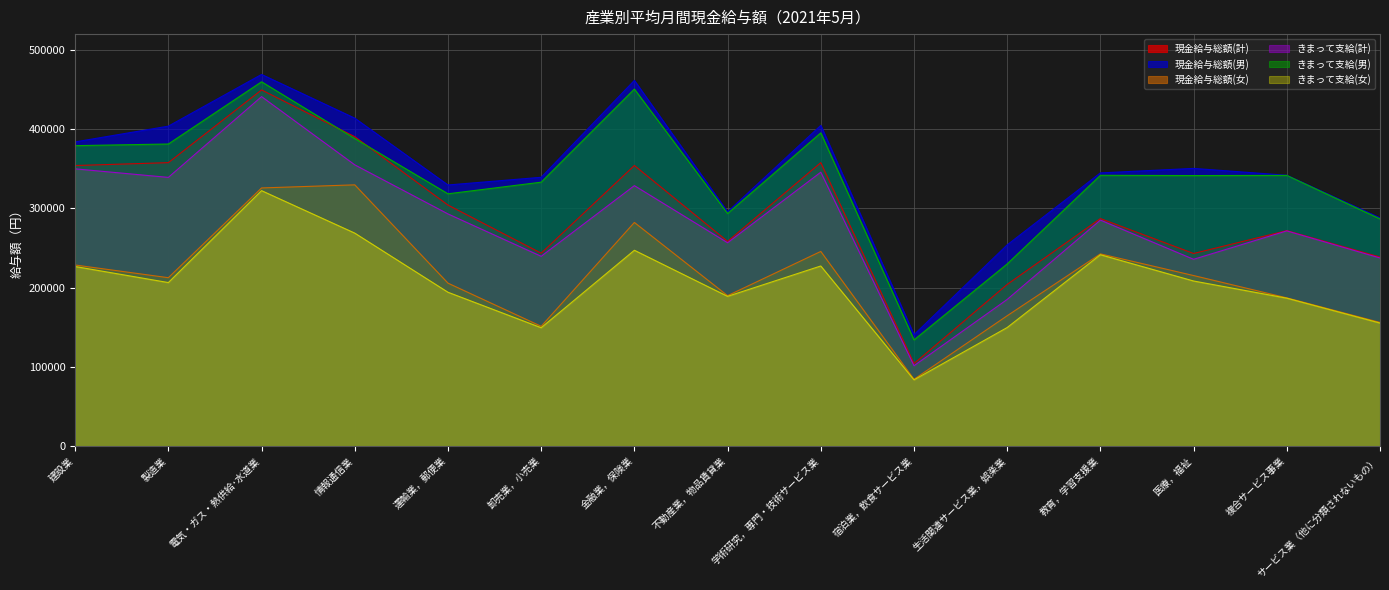

What are all the series names shown in the legend?

現金給与総額(計), 現金給与総額(男), 現金給与総額(女), きまって支給(計), きまって支給(男), きまって支給(女)